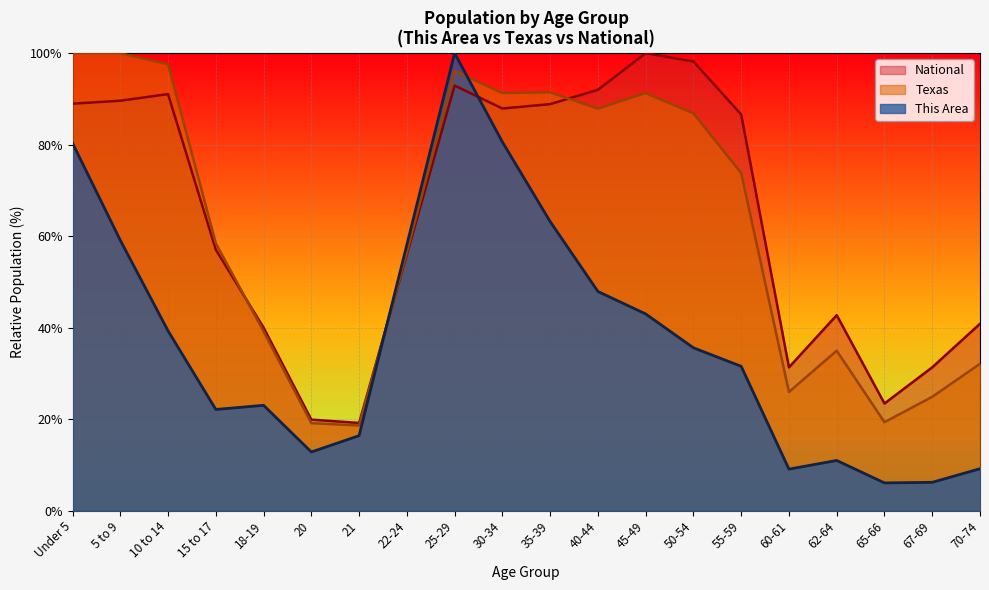

At 55-59, list the series in order from largest to smallest.

National, Texas, This Area